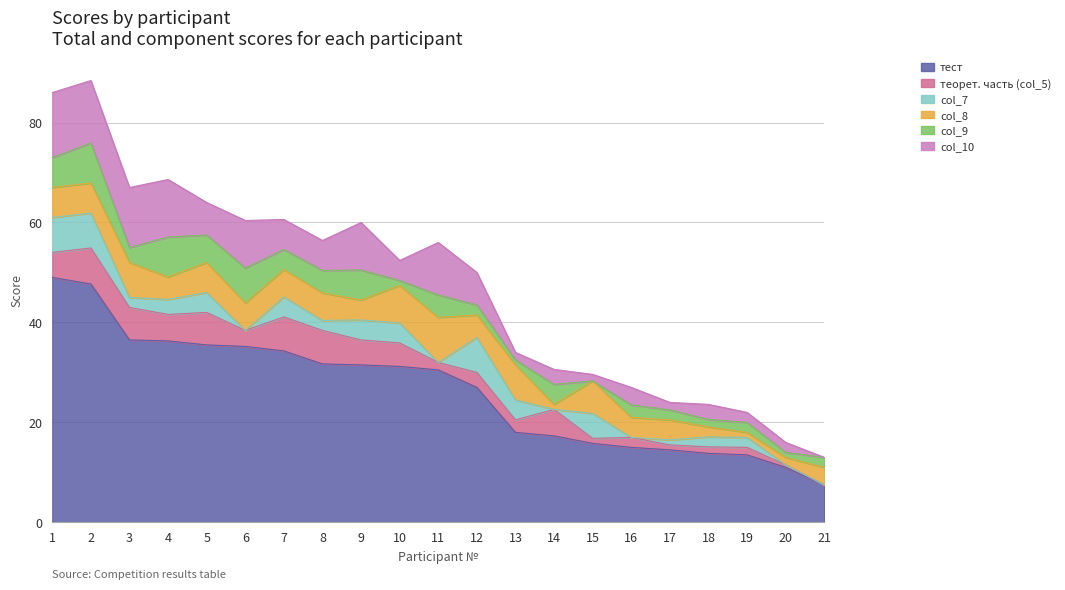

True or false: теорет. часть (col_5) has more than 1 interior local peaks.

True